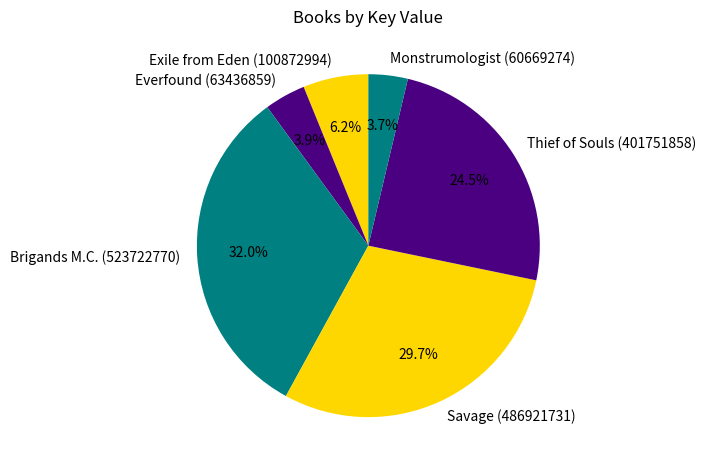

Approximately how many times larger is the value at Brigands M.C. compared to Savage?

1.1